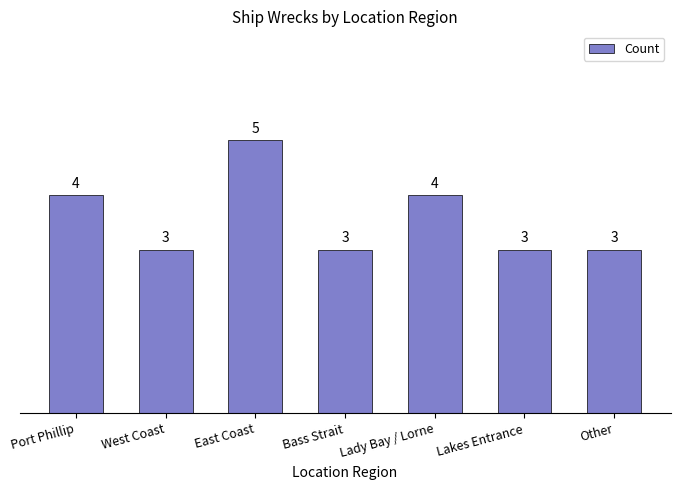

The chart shows a value of 4 at Lady Bay / Lorne. True or false?

True